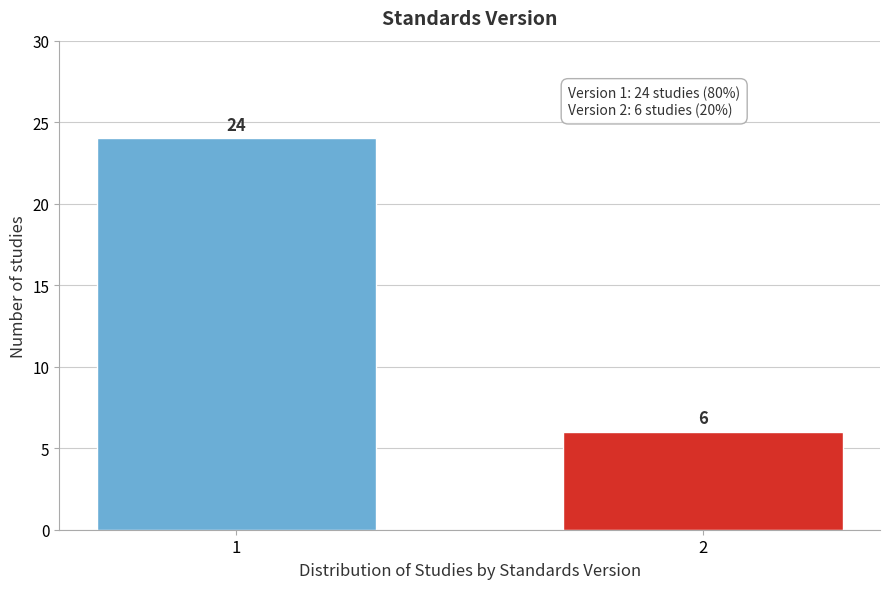

Reading left to right, transcribe all the data shown in this chart.

1=24	2=6